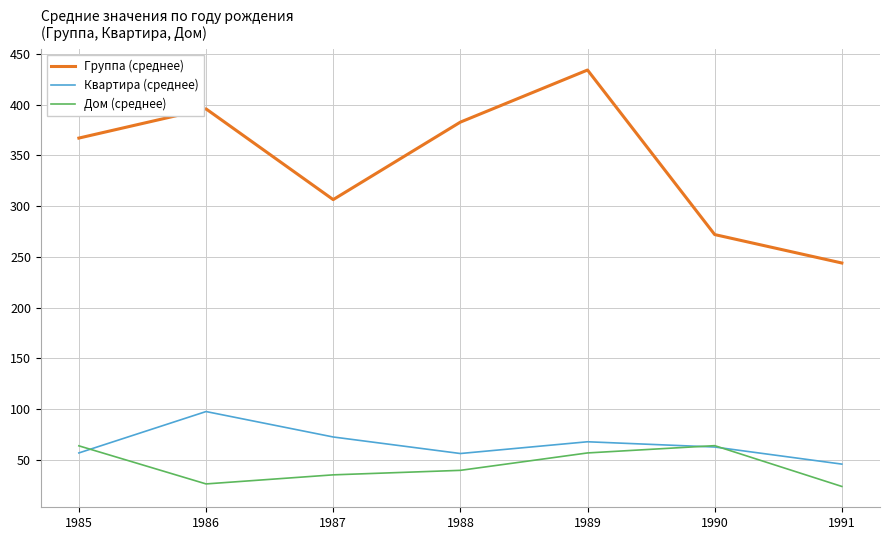

What is the average value of the Квартира (среднее) series?

65.8